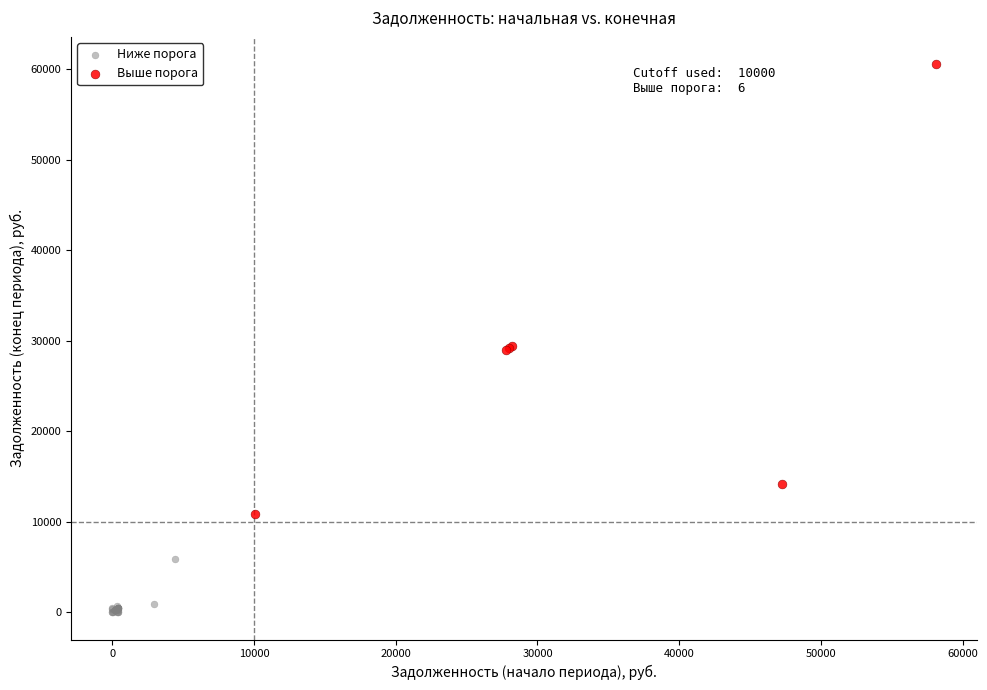

What are all the series names shown in the legend?

Ниже порога, Выше порога